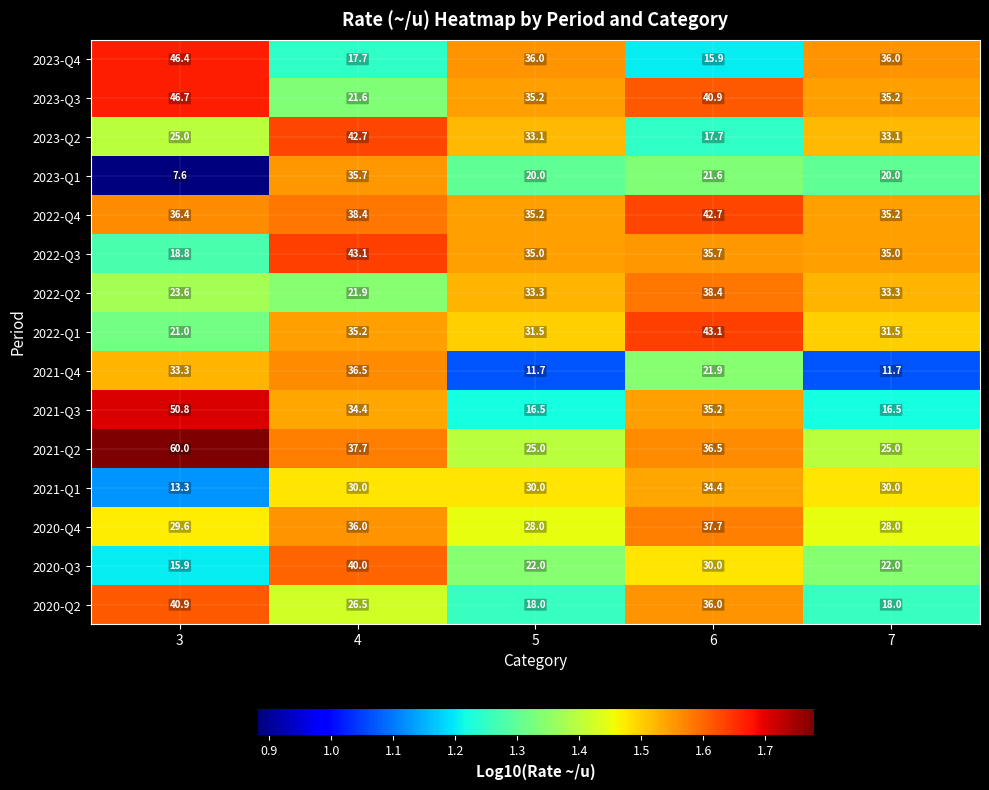

What is the difference between the maximum and minimum values in the 2020-Q2 series?

22.9